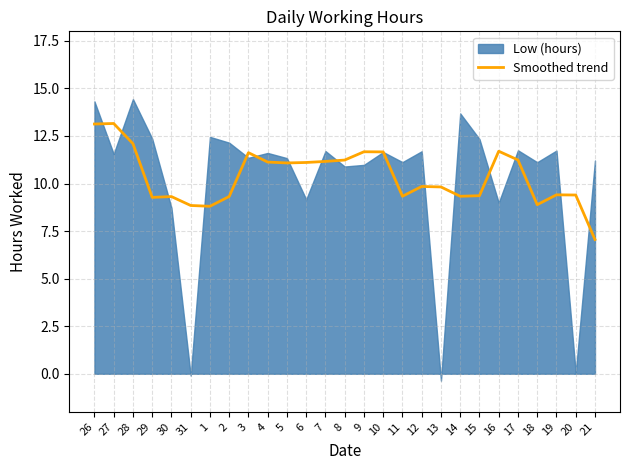

Is it true that Smoothed trend equals 3.8 at 9?

False